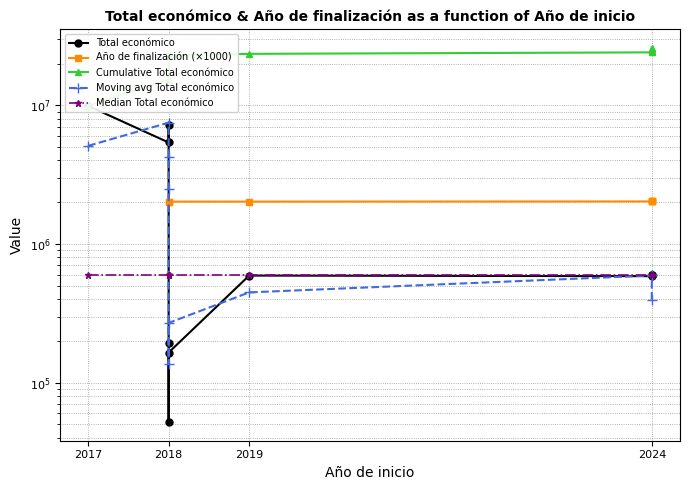

True or false: Moving avg Total económico and Cumulative Total económico intersect in this chart.

False